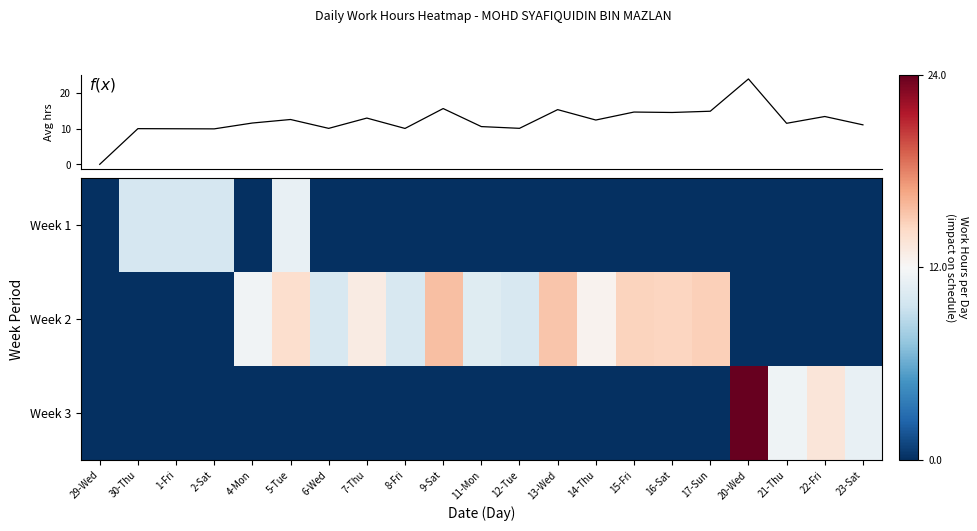

At 21-Thu, list the series in order from largest to smallest.

mean hours, Week 3, Week 1, Week 2